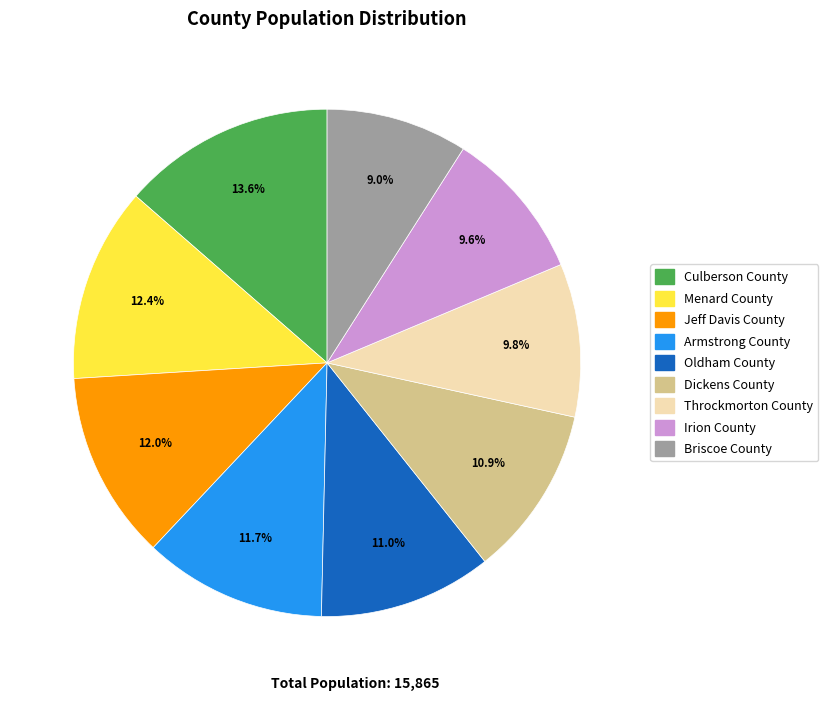

To the nearest percent, what portion does Irion County represent?

10%